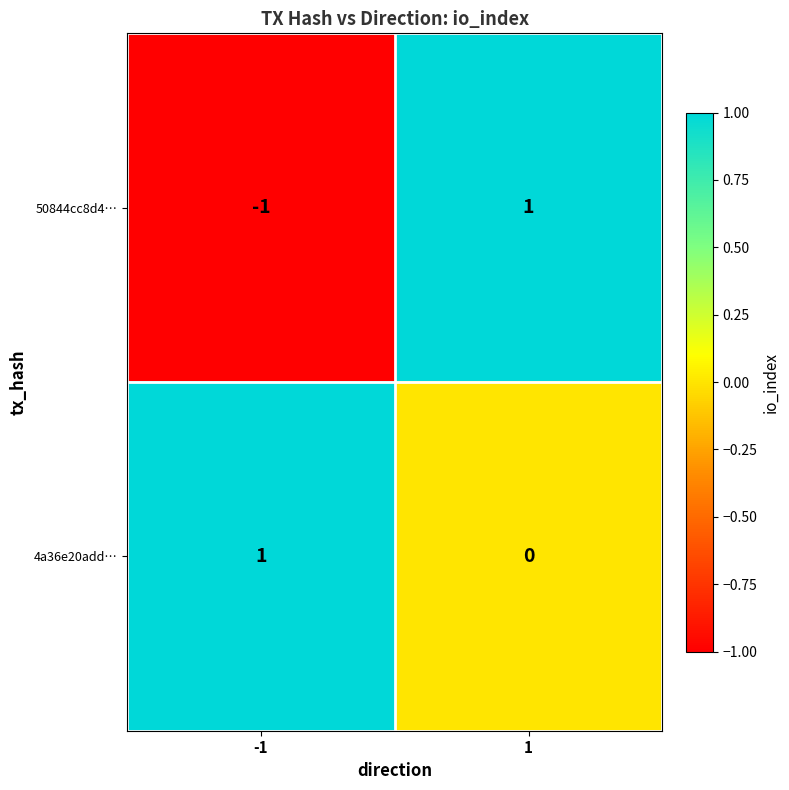

Which series has the largest total across all categories?

4a36e20add…